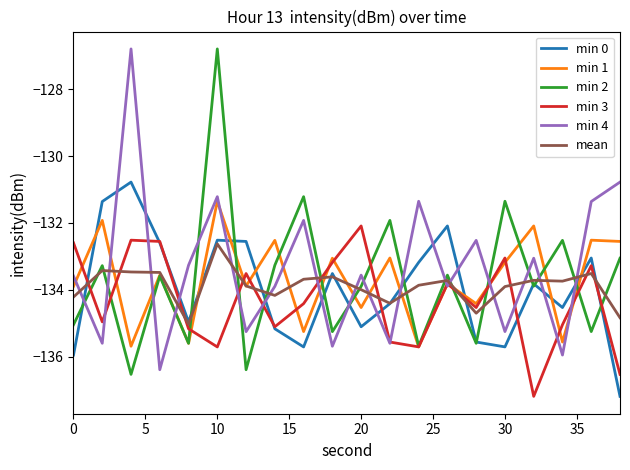

How many intersections are there between min 2 and min 4?

16